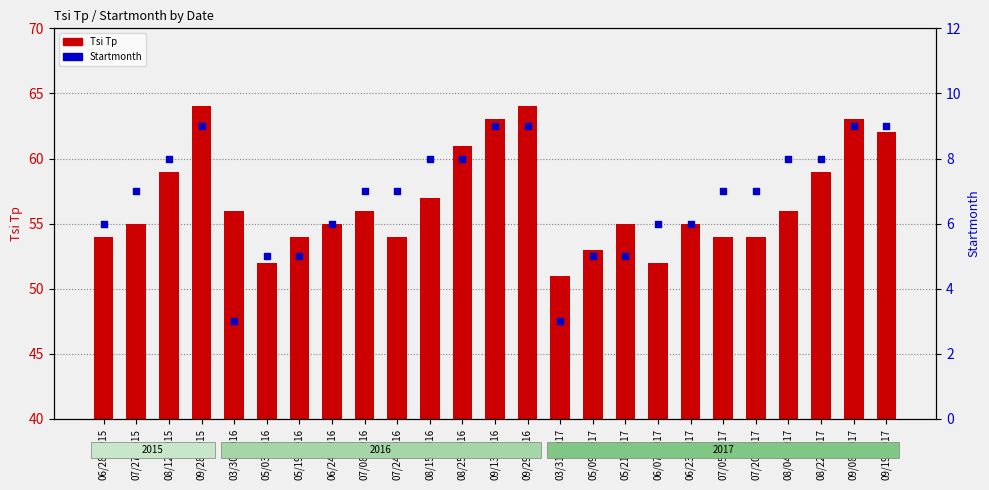

Which series contains the highest Y value?

Tsi Tp